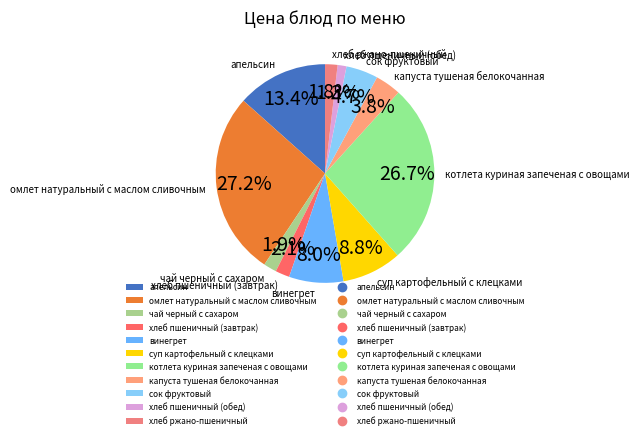

Count the number of slices in the pie.

11